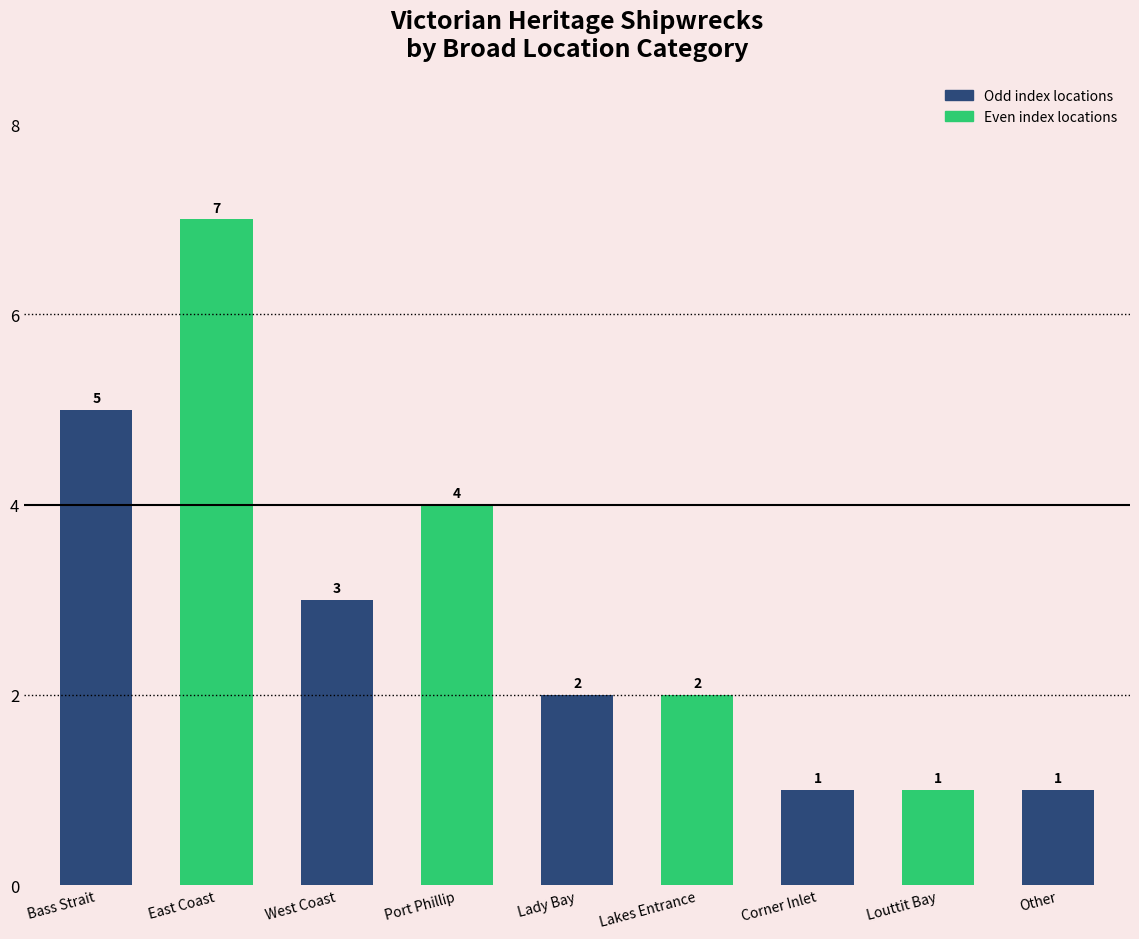

What is the label of the 3rd bar from the right?

Corner Inlet